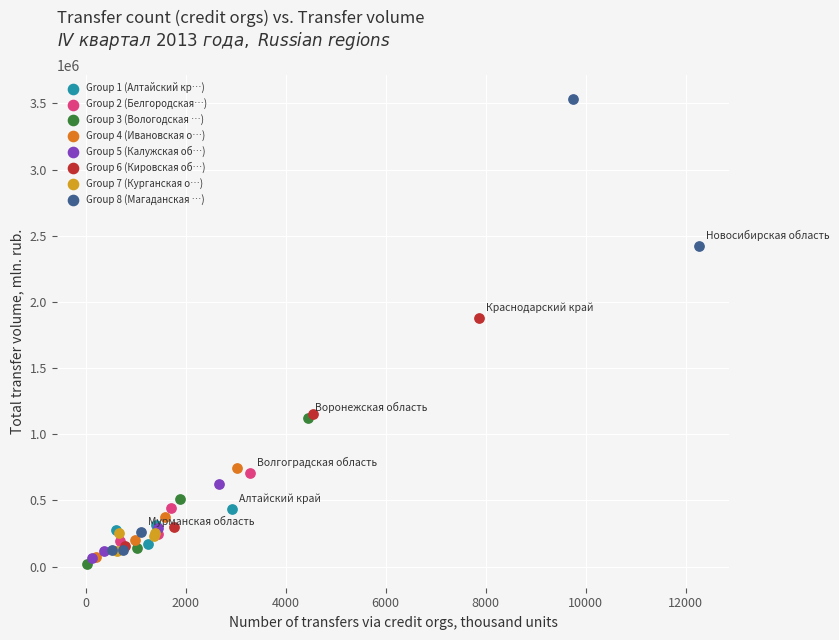

What are all the series names shown in the legend?

Group 1 (Алтайский кр…), Group 2 (Белгородская…), Group 3 (Вологодская …), Group 4 (Ивановская о…), Group 5 (Калужская об…), Group 6 (Кировская об…), Group 7 (Курганская о…), Group 8 (Магаданская …)